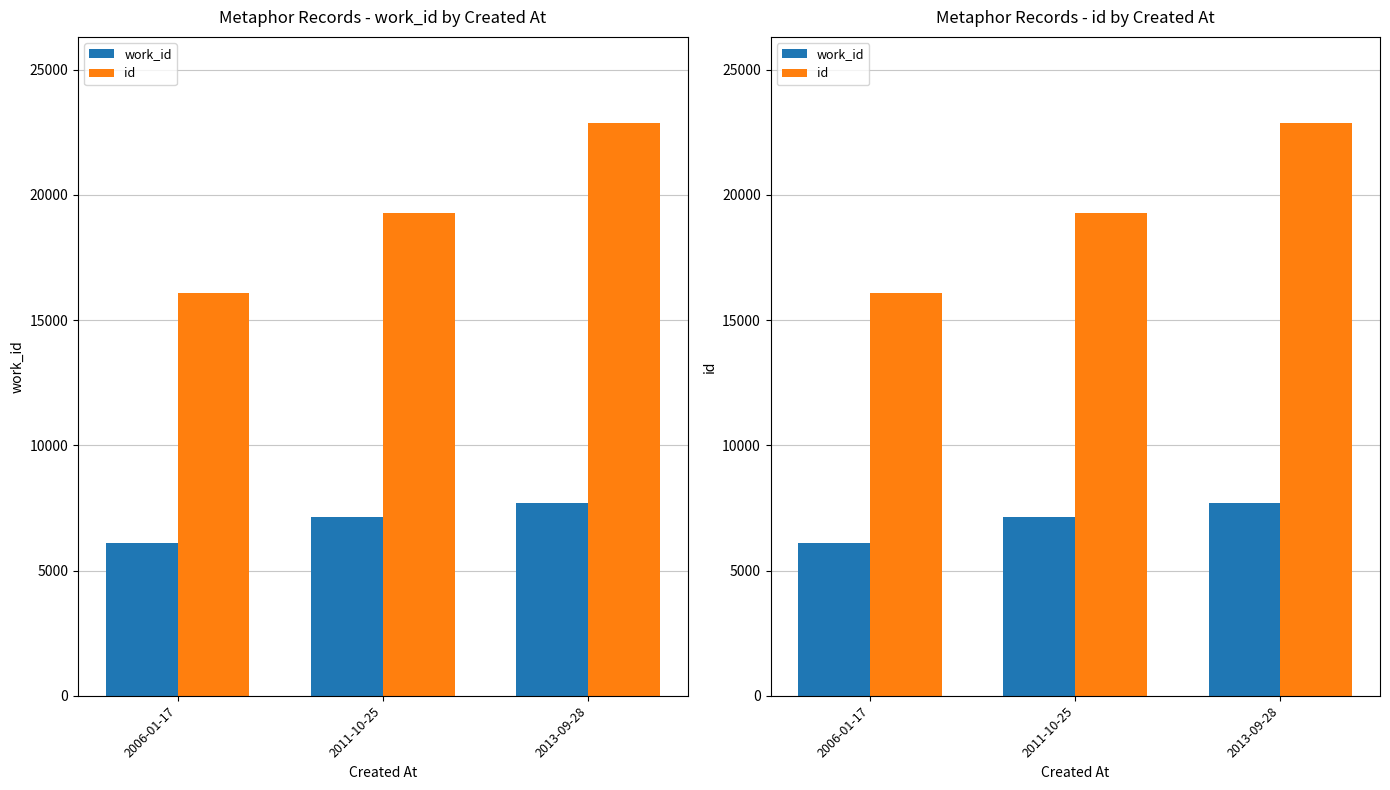

What is the highest value of the work_id series?

7694